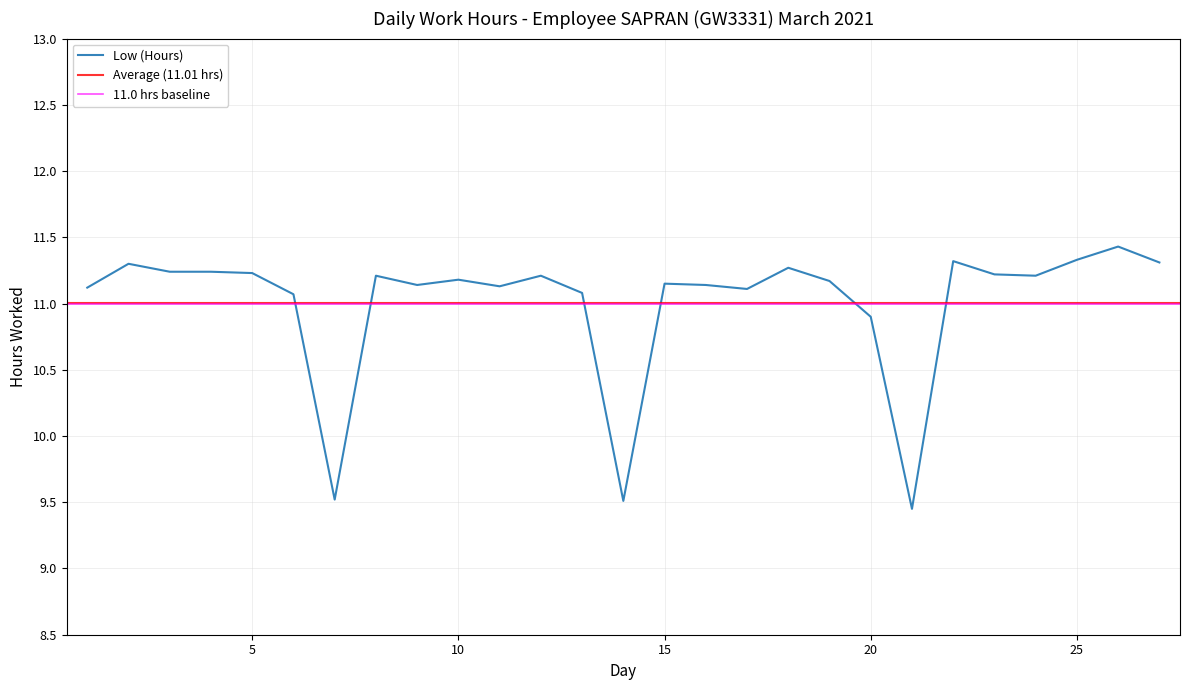

What is the maximum value shown in the chart?

11.4